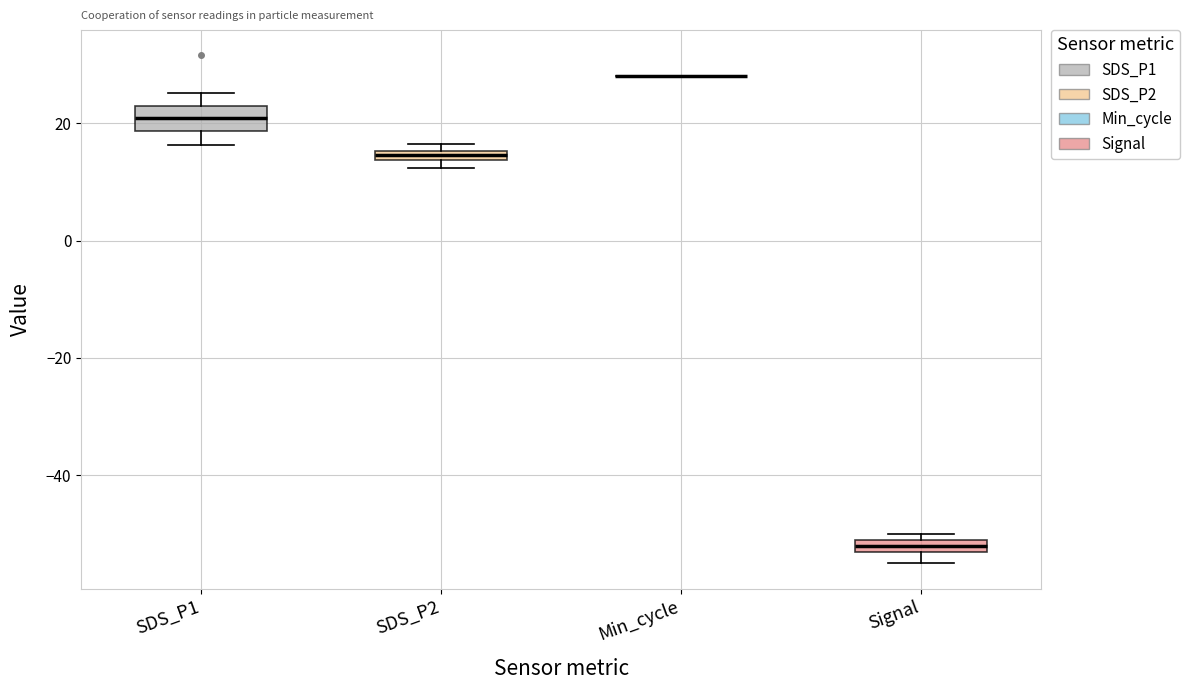

Where is the lower edge of the box for SDS_P2 on the y-axis? The values are not printed on the chart, so give them approximately, as read against the axis.

14